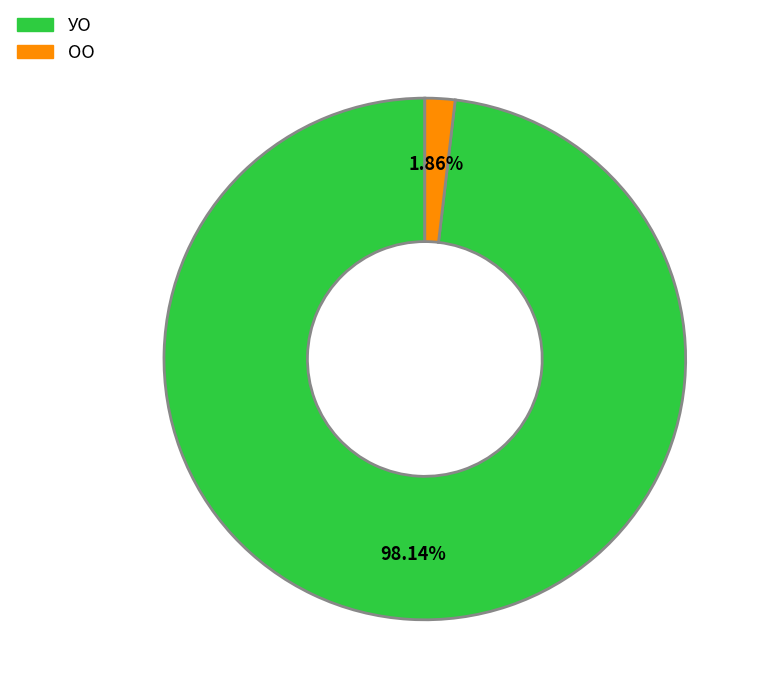

Does any single category account for the majority?

Yes